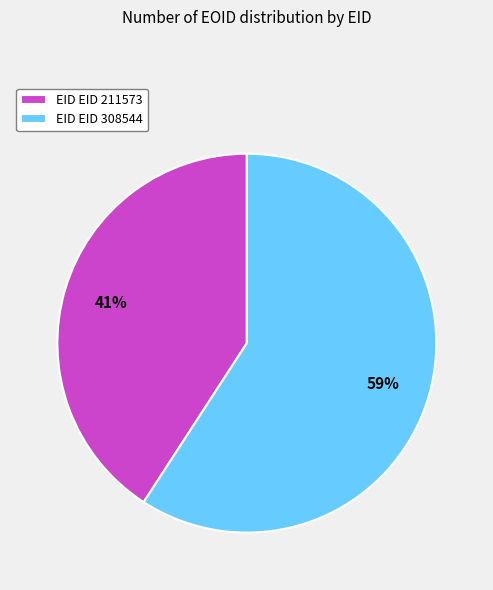

What is the smallest slice in the pie chart?

EID EID 211573